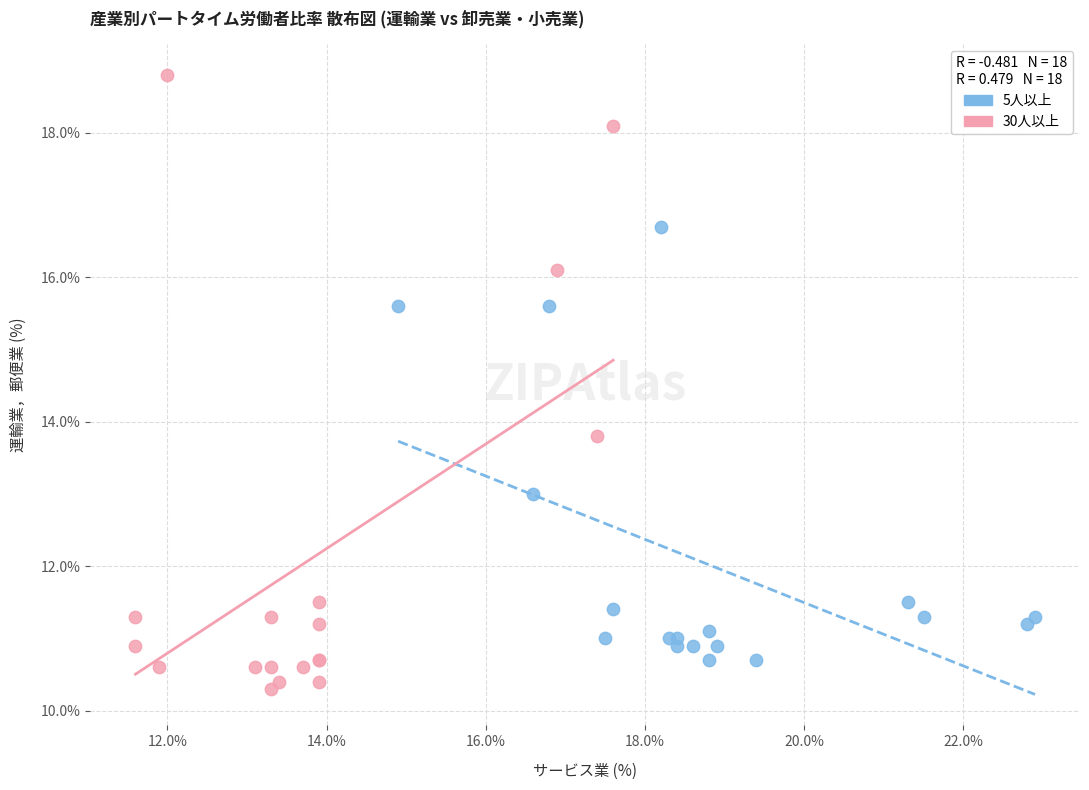

Which series reaches the maximum Y coordinate?

30人以上